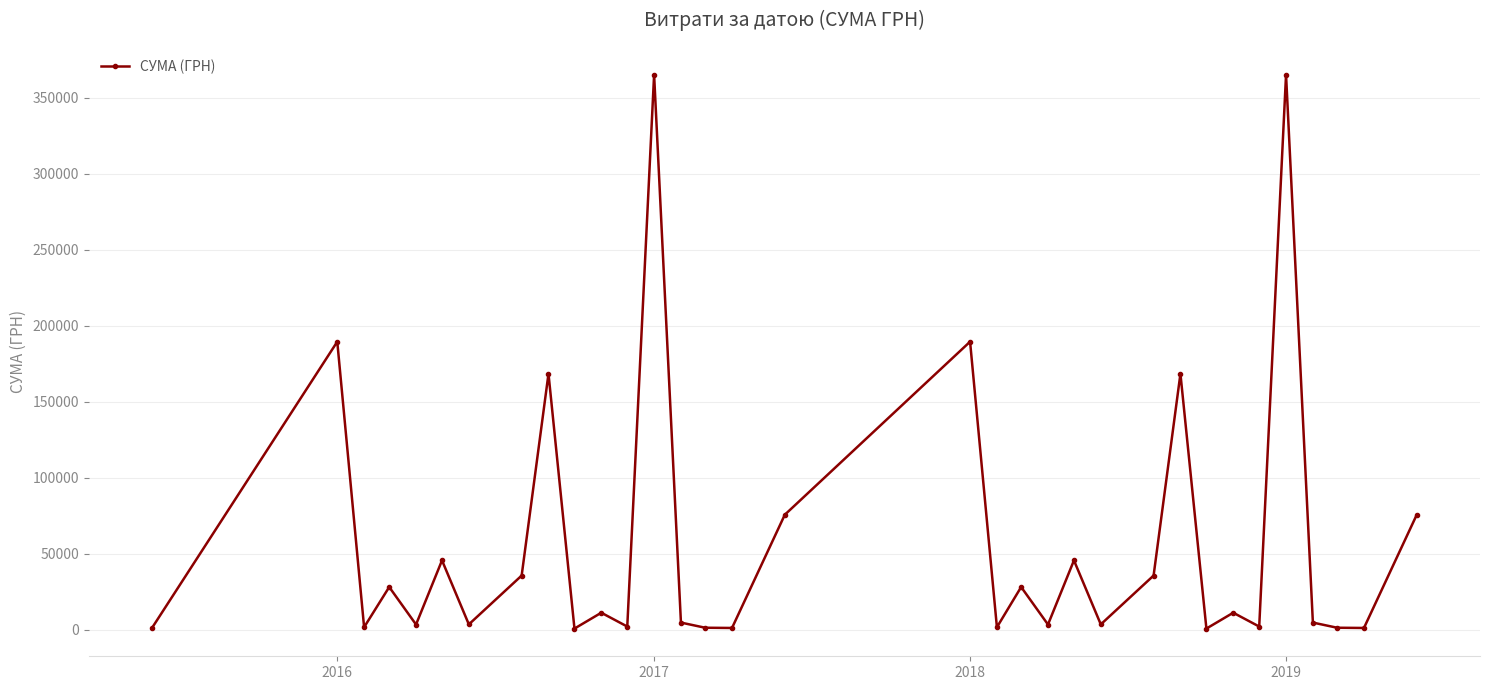

What is the value of the 4th point from the left?

28000.5